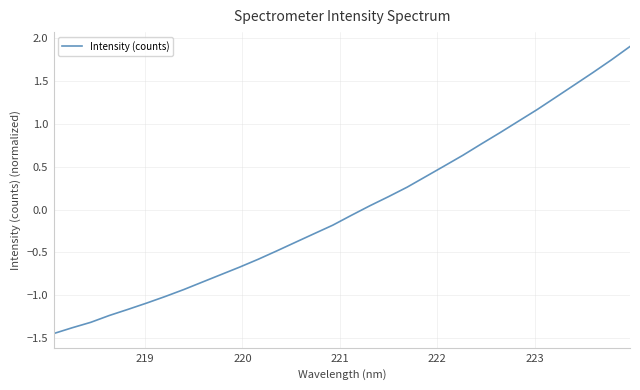

What is the maximum value shown in the chart?

1.9